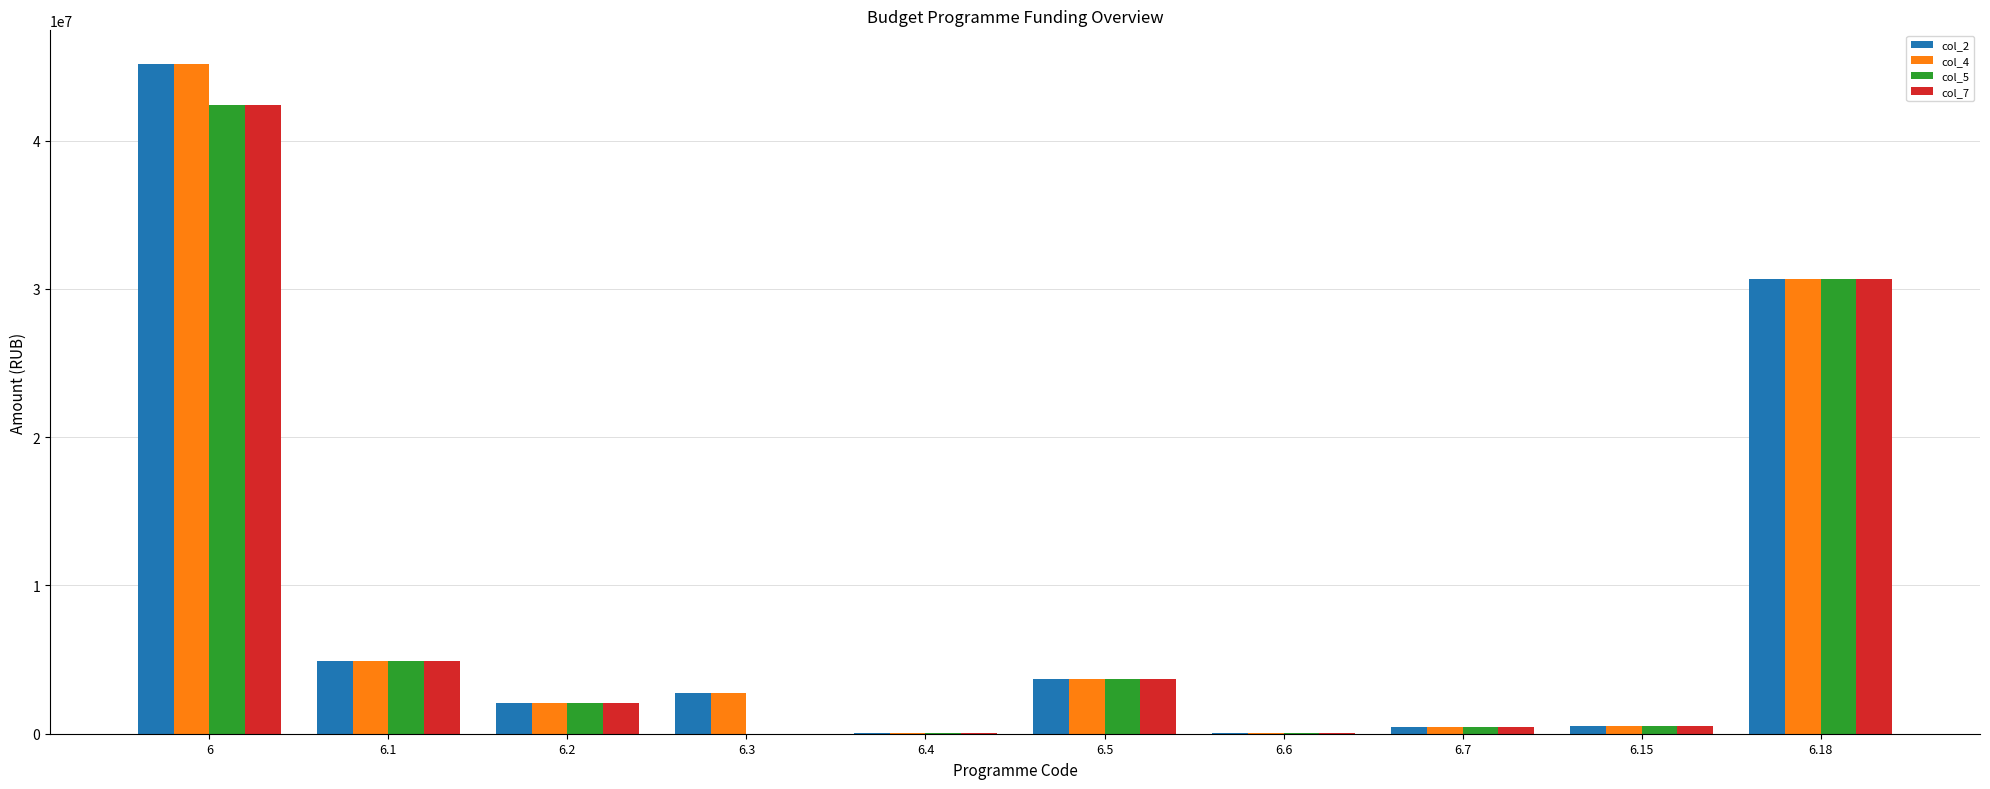

The value of col_2 at 6.18 is 10226943. True or false?

False